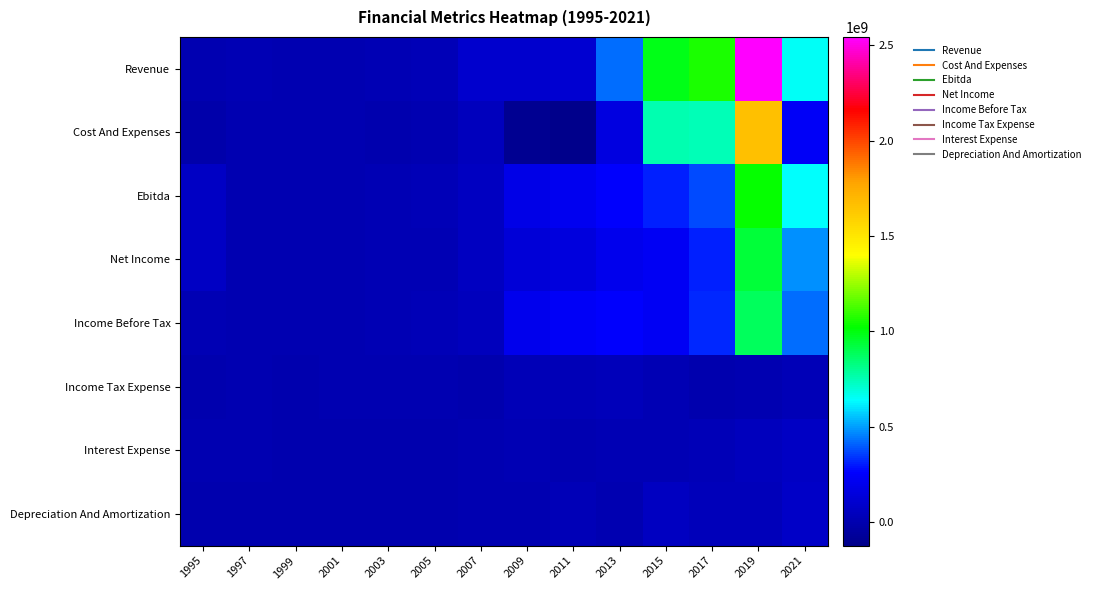

Reading left to right, extract all data points from this chart.

Revenue: 1995=1010000	1997=11875000	1999=4416000	2001=5363000	2003=16681000	2005=31072000	2007=96254000	2009=101712000	2011=108853000	2013=420939000	2015=987833000	2017=1060810000	2019=2543820000	2021=654000000
Cost And Expenses: 1995=-13112000	1997=2737000	1999=2155000	2001=3490000	2003=-635000	2005=3110000	2007=50863000	2009=-102901000	2011=-124889000	2013=161498000	2015=759674000	2017=746399000	2019=1667074000	2021=232000000
Ebitda: 1995=70908000	1997=9910000	1999=2377000	2001=1975000	2003=16213000	2005=27962000	2007=60347000	2009=181536000	2011=214184000	2013=257667000	2015=312671000	2017=365626000	2019=1029697000	2021=642000000
Net Income: 1995=68604000	1997=8917000	1999=2137000	2001=1574000	2003=13226000	2005=19045000	2007=61785000	2009=135210000	2011=153693000	2013=208604000	2015=220291000	2017=311458000	2019=938089000	2021=473000000
Income Before Tax: 1995=14122000	1997=9138000	1999=2261000	2001=1873000	2003=17316000	2005=27962000	2007=45391000	2009=204613000	2011=233742000	2013=259441000	2015=228159000	2017=314411000	2019=876746000	2021=422000000
Income Tax Expense: 1995=0	1997=221000	1999=124000	2001=299000	2003=2987000	2005=8917000	2007=-7441000	2009=27605000	2011=25284000	2013=35619000	2015=17818000	2017=-6395000	2019=4437000	2021=27000000
Interest Expense: 1995=2288000	1997=761000	1999=12000	2001=0	2003=0	2005=0	2007=4876000	2009=17583000	2011=8529000	2013=12389000	2015=19403000	2017=28102000	2019=51588000	2021=68000000
Depreciation And Amortization: 1995=16000	1997=11000	1999=104000	2001=102000	2003=0	2005=0	2007=1127000	2009=1138000	2011=26678000	2013=1055000	2015=55159000	2017=32461000	2019=35583000	2021=74000000